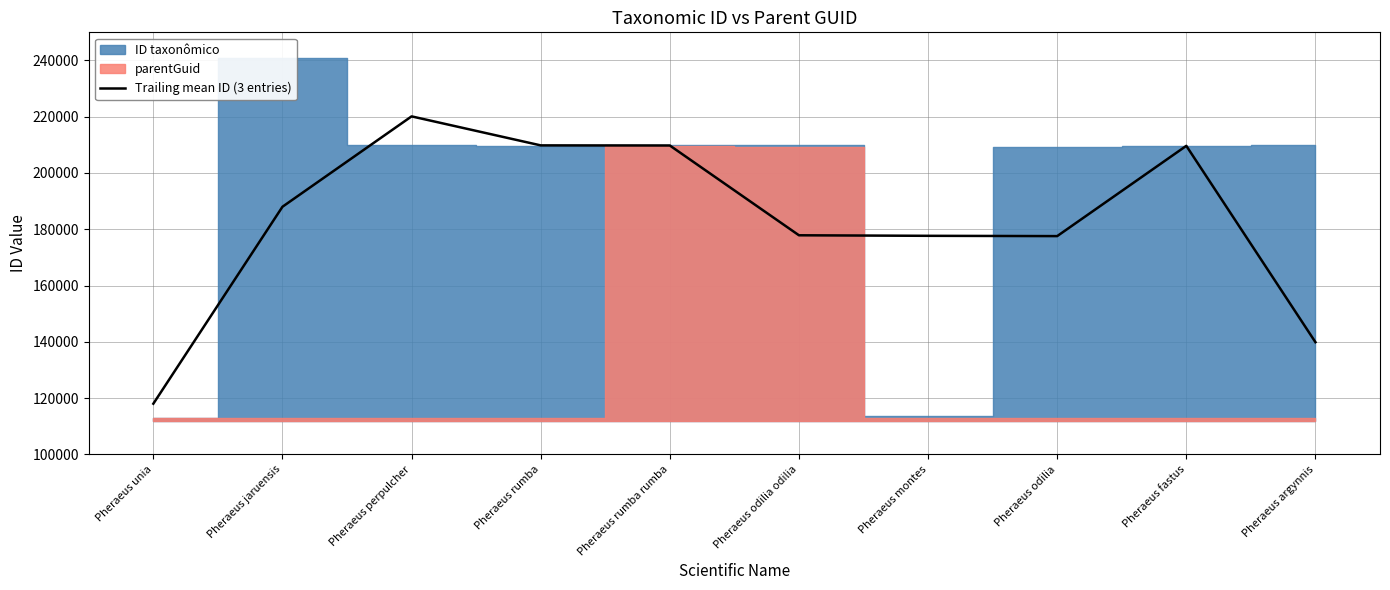

The Trailing mean ID (3 entries) series shows 177854.7 at Pheraeus odilia odilia. True or false?

True